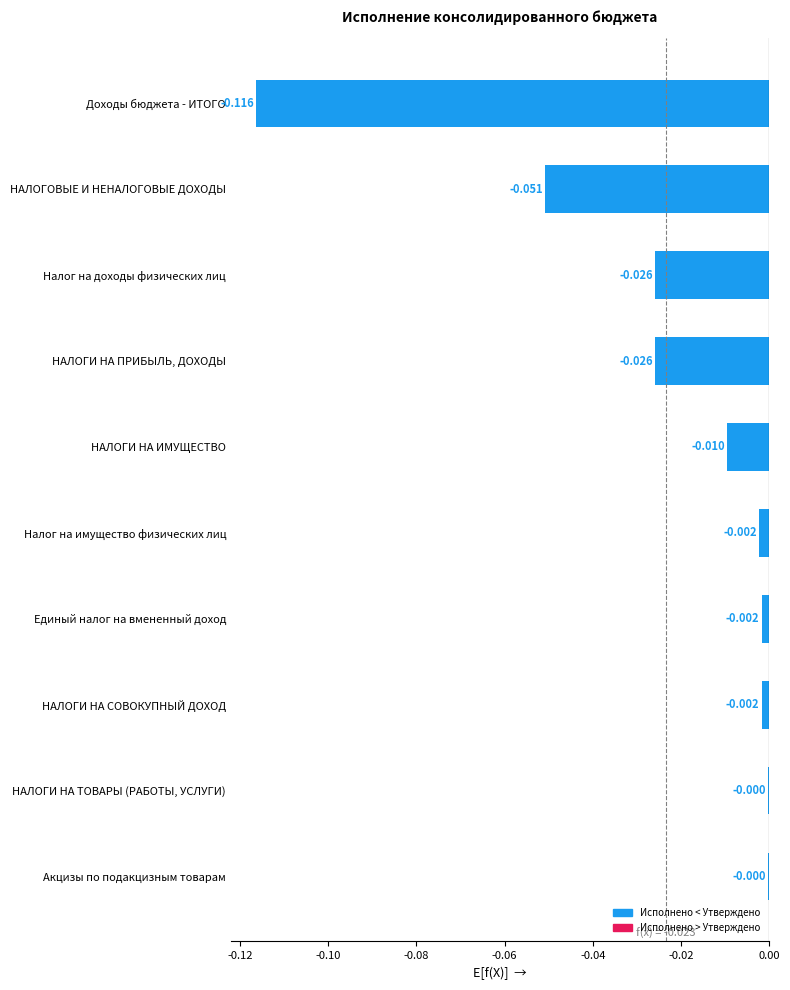

Between Единый налог на вмененный доход and Доходы бюджета - ИТОГО, which is larger?

Единый налог на вмененный доход